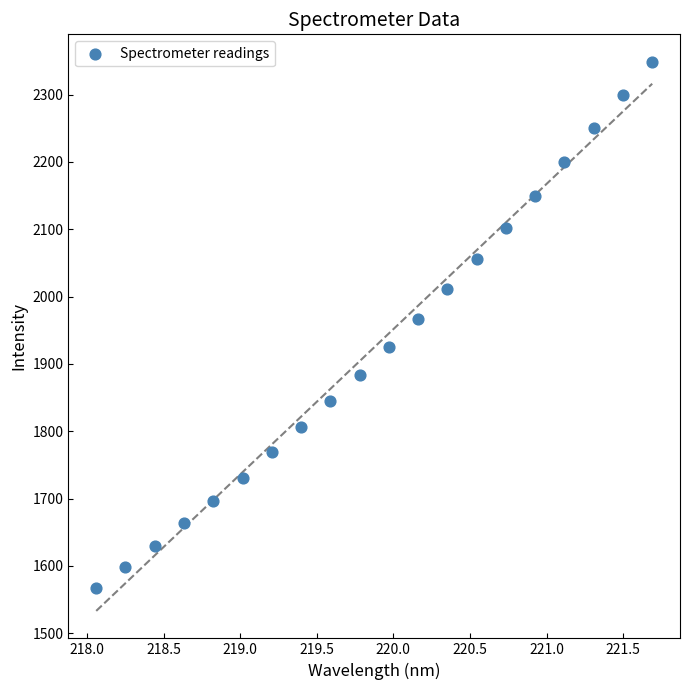

What is the range of X values (max minus min)?

3.6